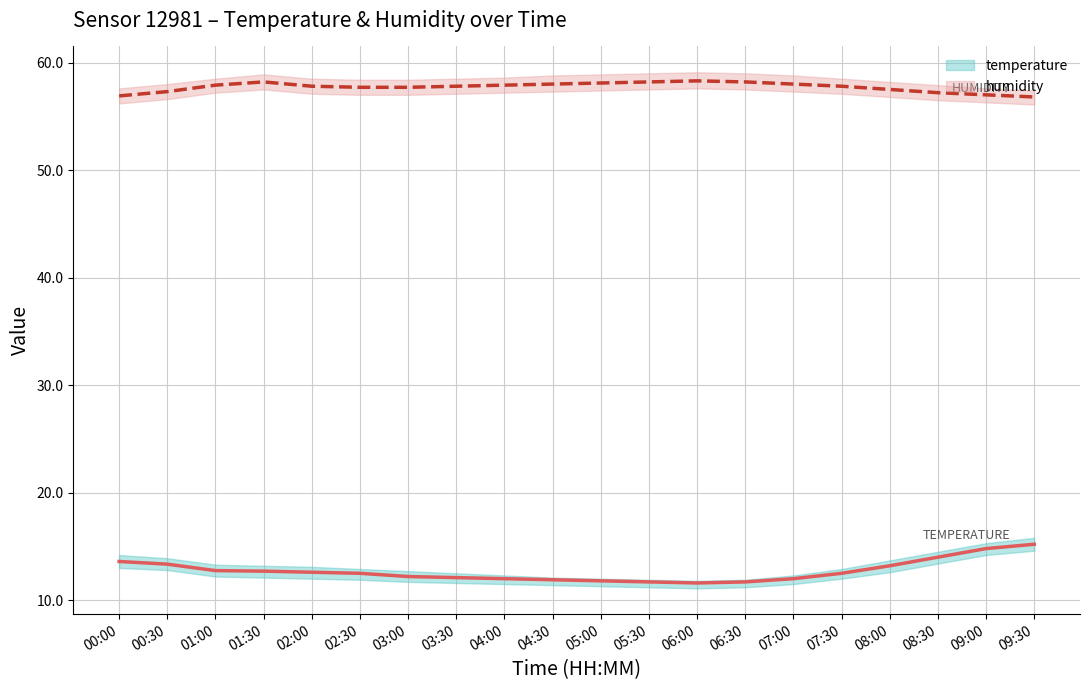

What is the sum of the temperature values at 09:30 and 02:30?

27.7